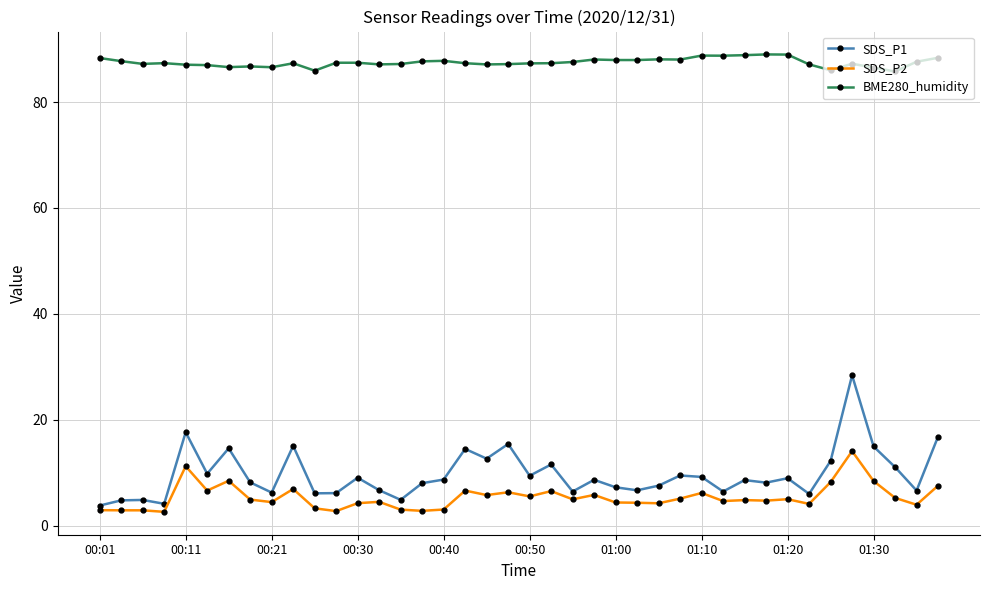

True or false: SDS_P1 and SDS_P2 cross at least once.

False